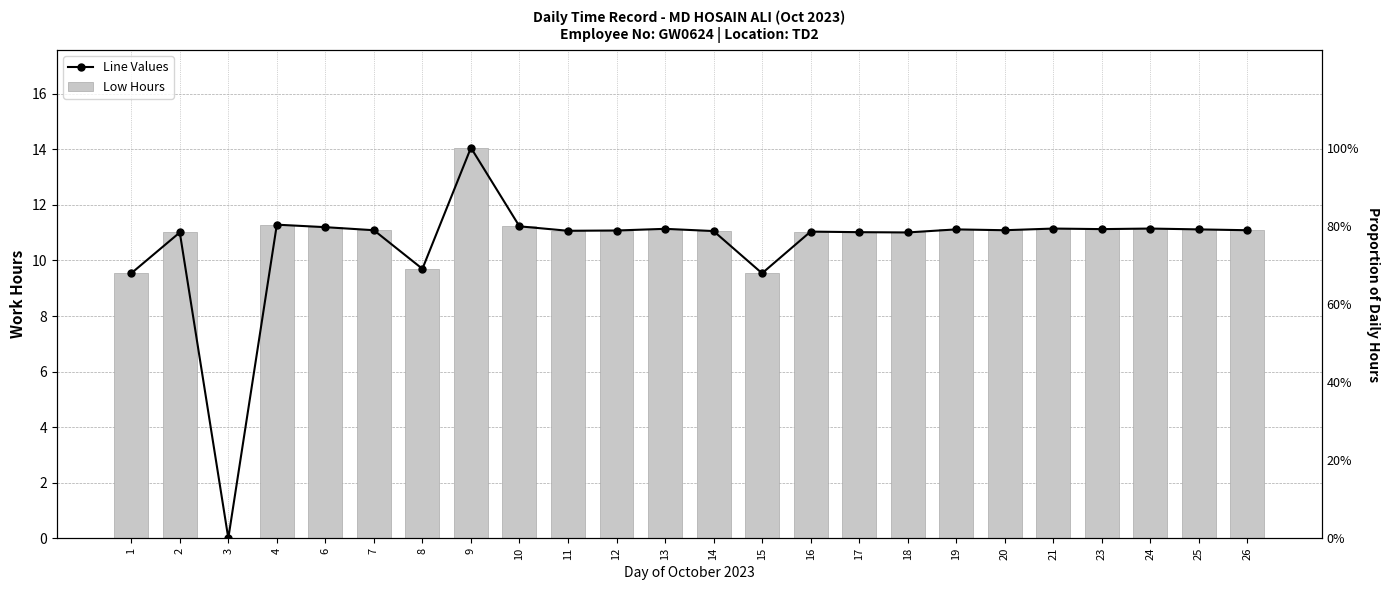

The Line Values series shows 18.1 at 4. True or false?

False